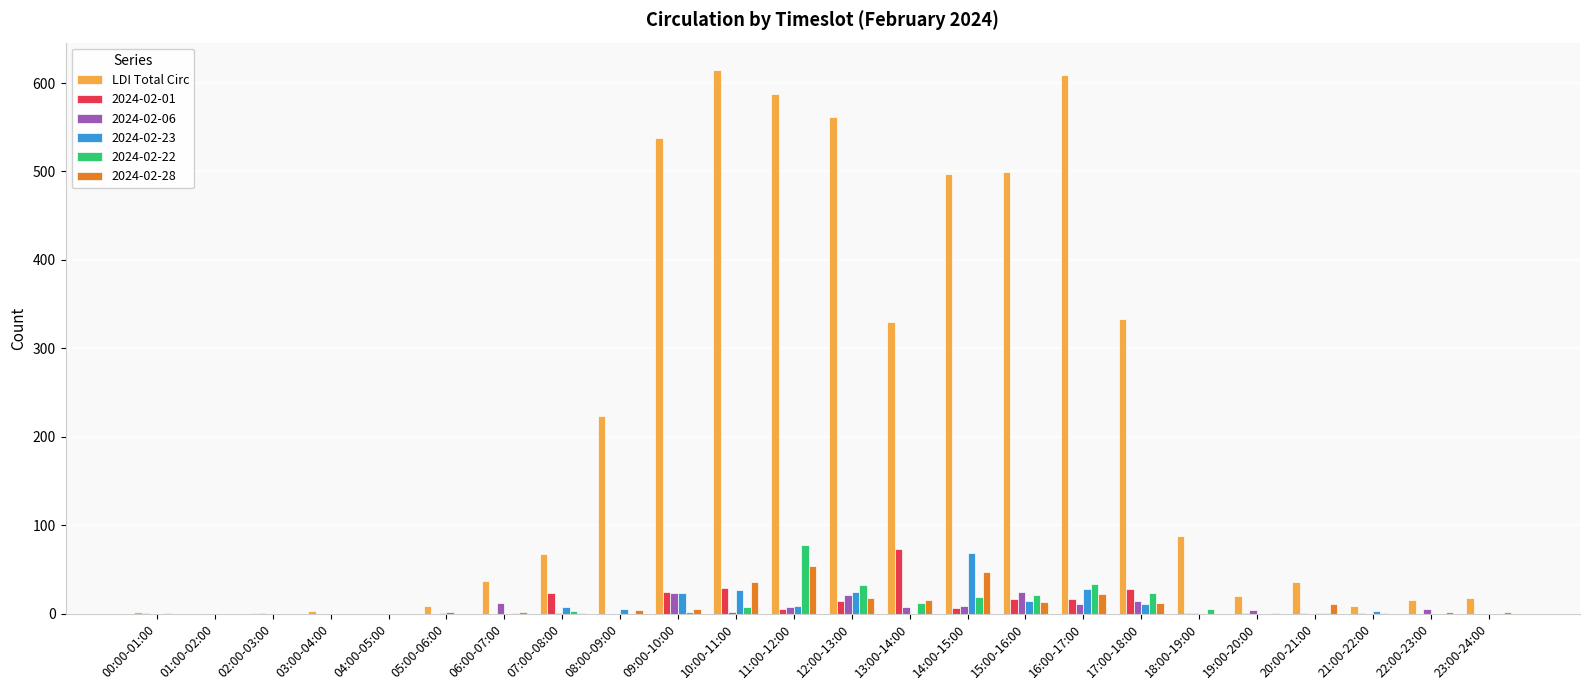

How many categories are shown in the chart?

24